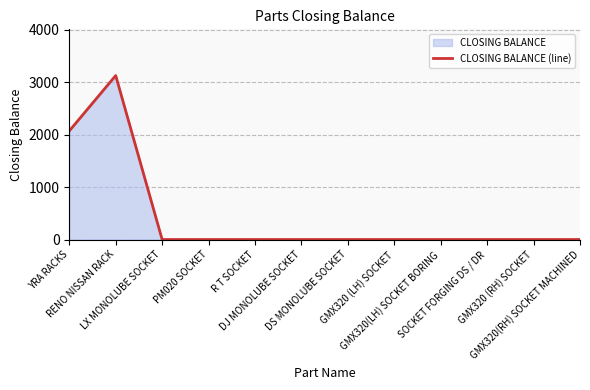

Rank the categories by value from highest to lowest.

RENO NISSAN RACK, YRA RACKS, LX MONOLUBE SOCKET, PM020 SOCKET, R T SOCKET, DJ MONOLUBE SOCKET, DS MONOLUBE SOCKET, GMX320 (LH) SOCKET, GMX320(LH) SOCKET BORING, SOCKET FORGING DS / DR, GMX320 (RH) SOCKET, GMX320(RH) SOCKET MACHINED